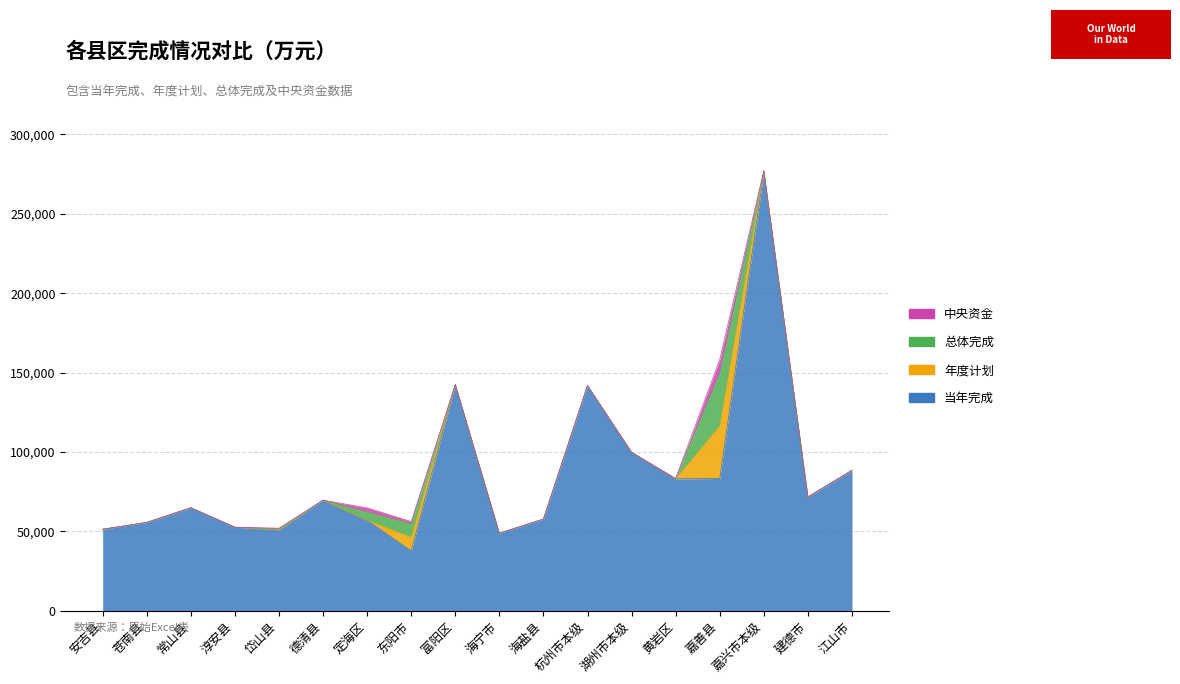

Which series changed the most between 苍南县 and 黄岩区?

当年完成